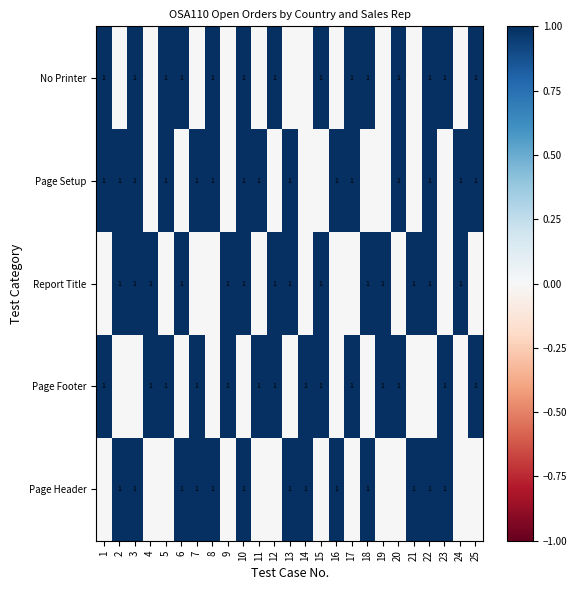

The value of Page Footer at 23 is 1. True or false?

True